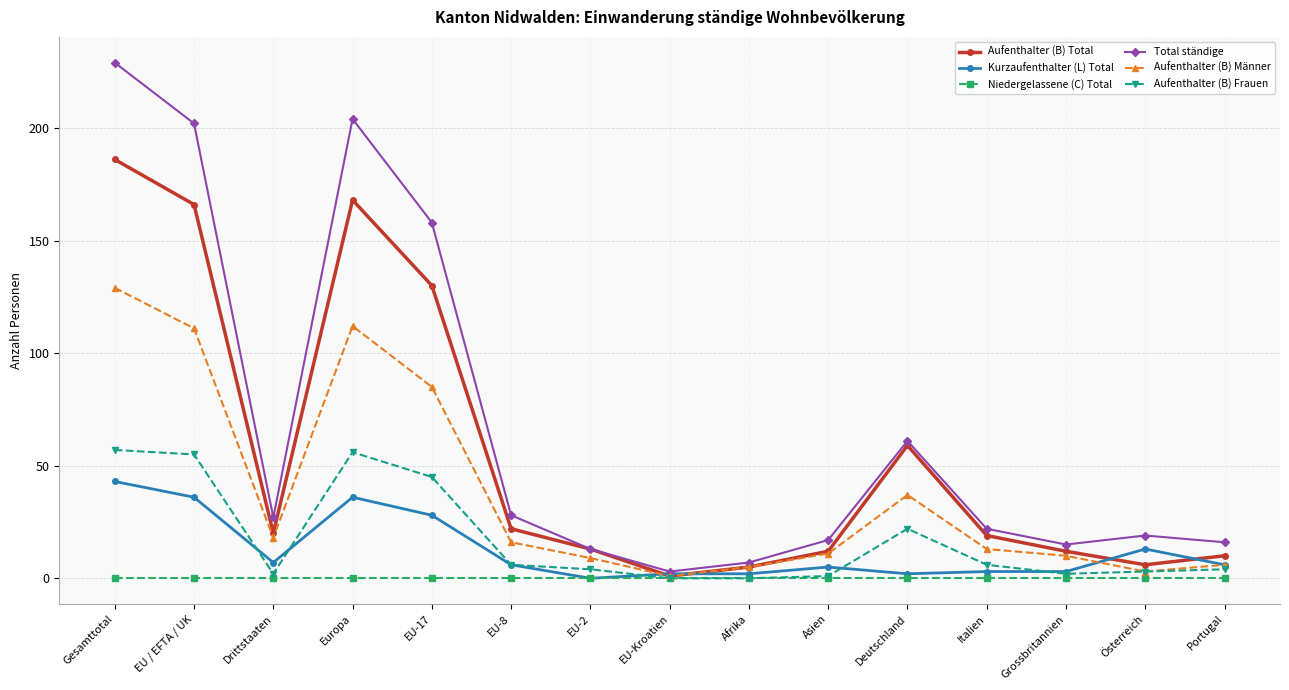

True or false: Total ständige and Niedergelassene (C) Total intersect in this chart.

False